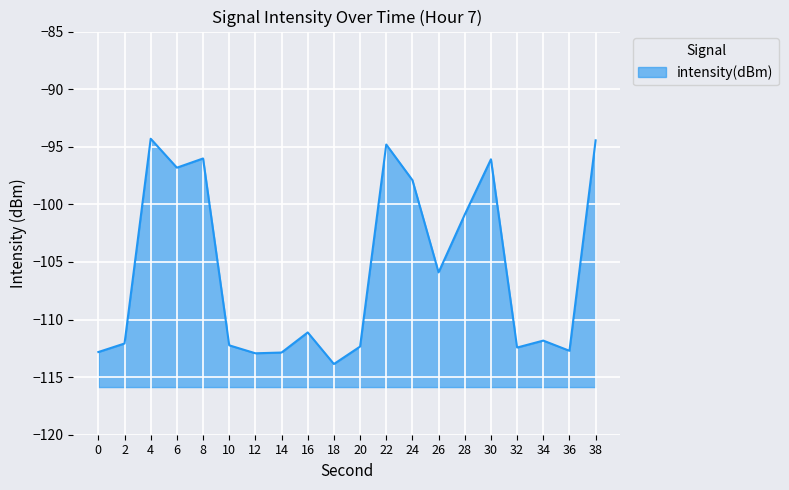

How many lines are shown in the chart?

1